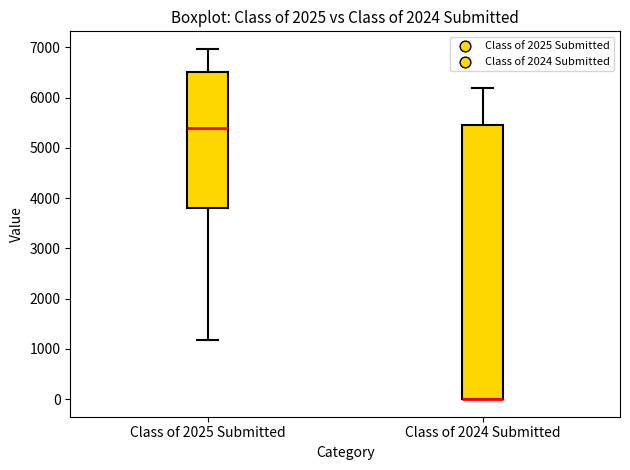

Where is the lower edge of the box for Class of 2024 Submitted on the y-axis? The values are not printed on the chart, so give them approximately, as read against the axis.

0